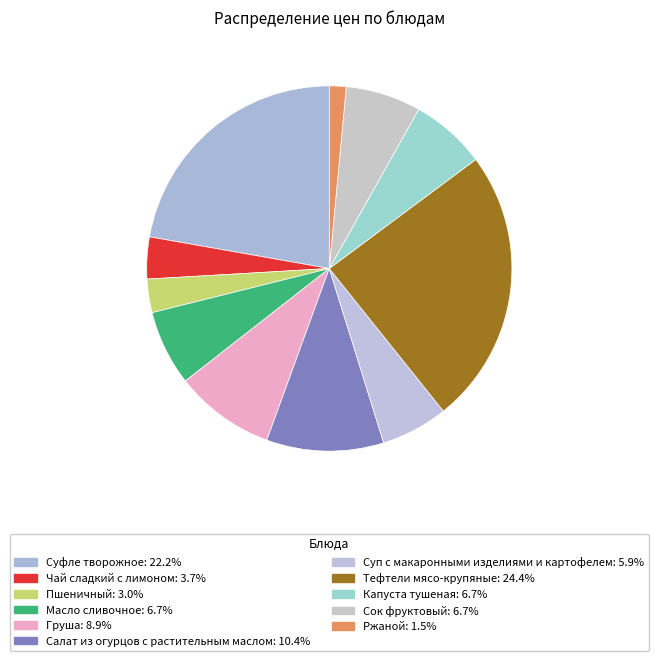

The Суп с макаронными изделиями и картофелем slice represents 6% of the pie. True or false?

True